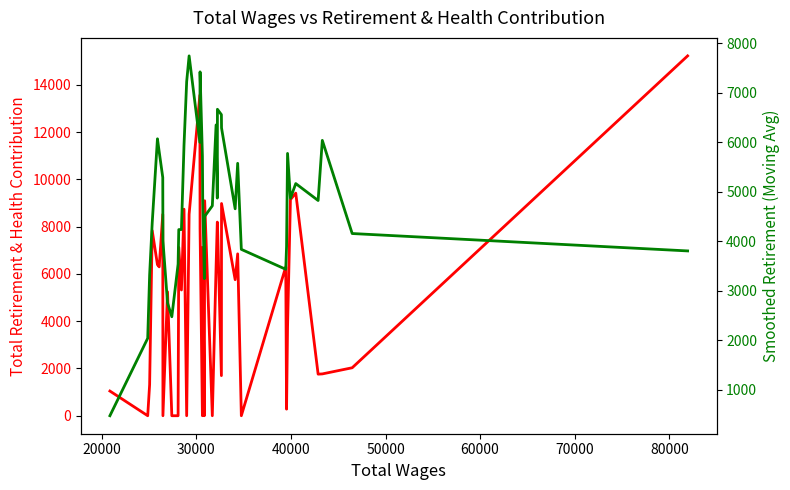

List the series in order of their overall mean, lowest first.

Smoothed Retirement & Health, Total Retirement & Health Contribution